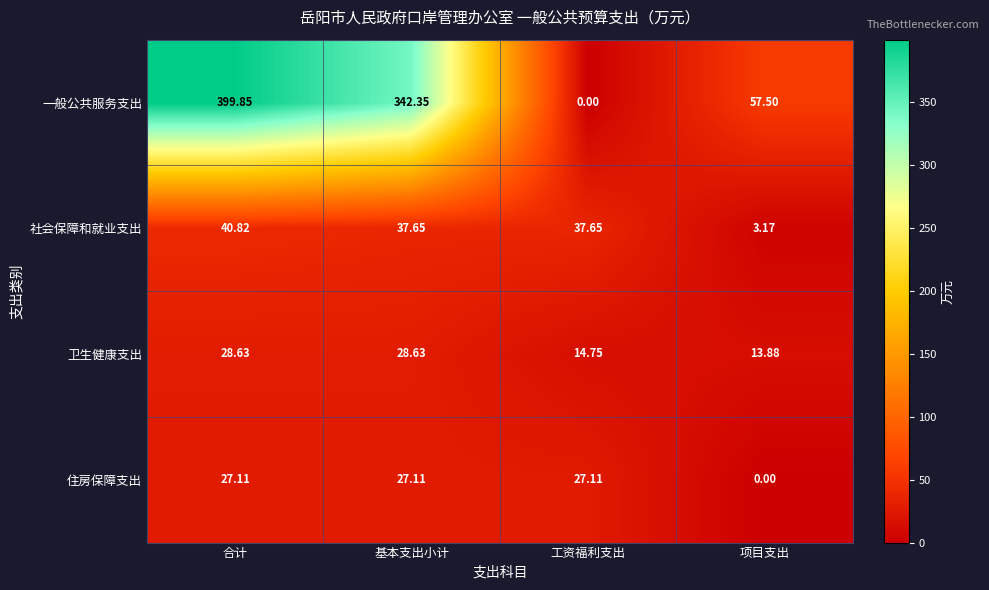

Which series has the largest total across all categories?

一般公共服务支出